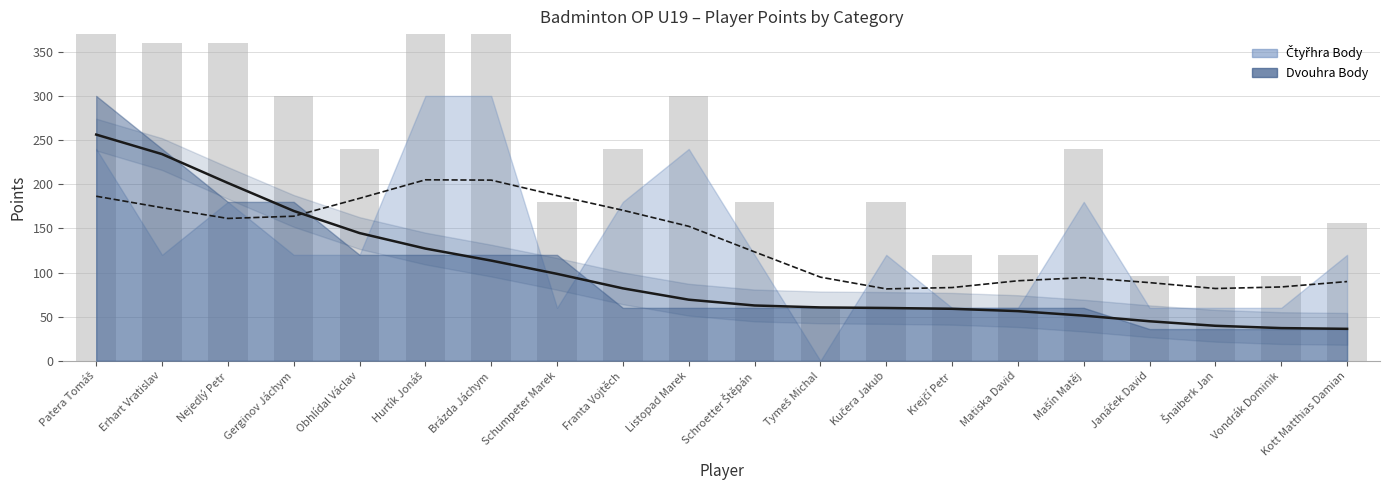

What is the sum of the values at Schumpeter Marek and Gerginov Jáchym?

268.3